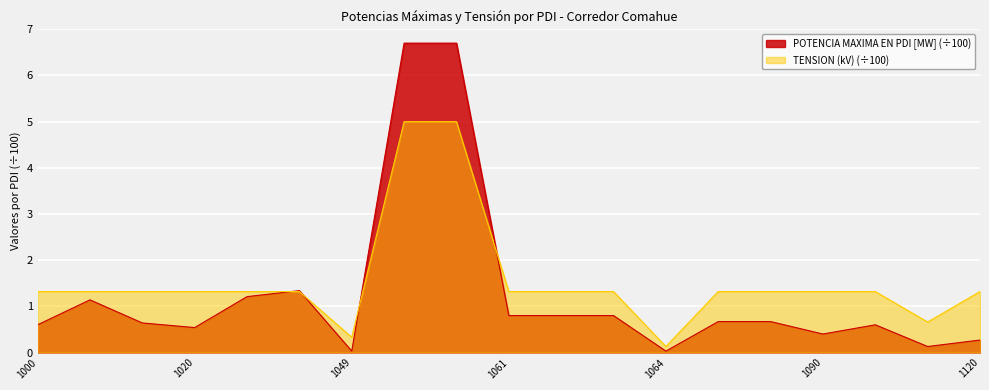

After their last crossing, which series has the higher values: POTENCIA MAXIMA EN PDI [MW] or TENSION (kV)?

TENSION (kV)